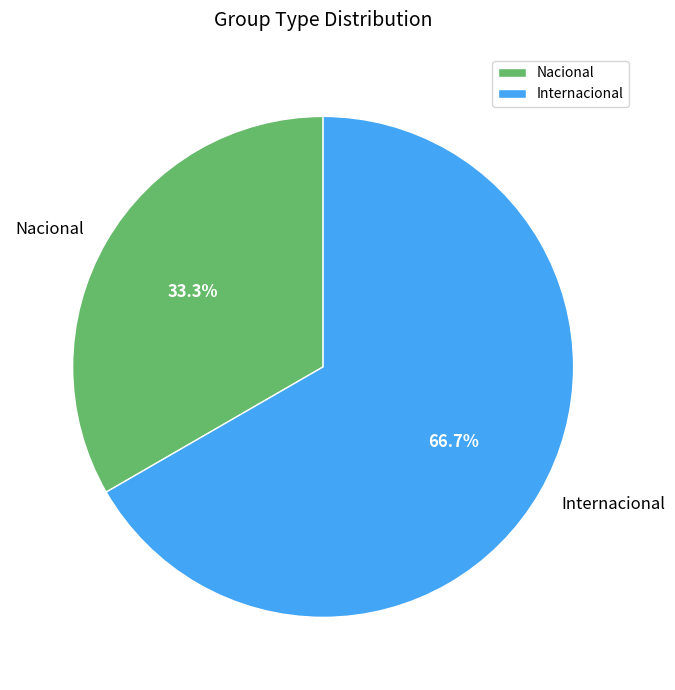

Approximately how many times larger is the value at Internacional compared to Nacional?

2.0